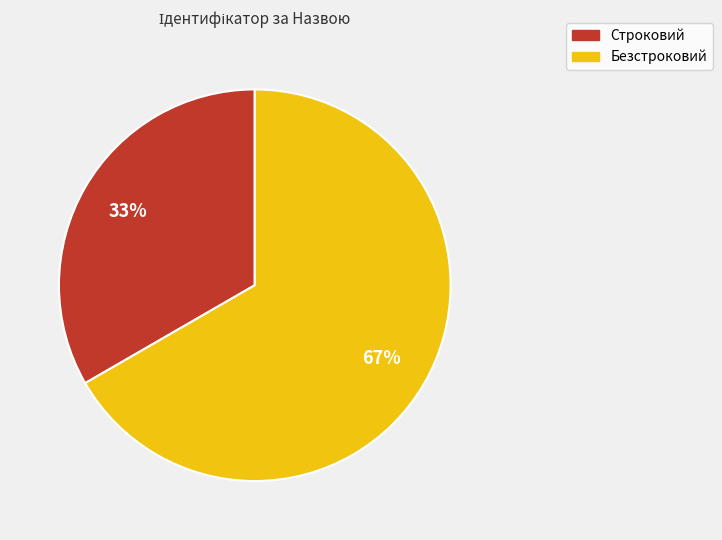

Is the sum of Безстроковий and Строковий greater than half?

Yes